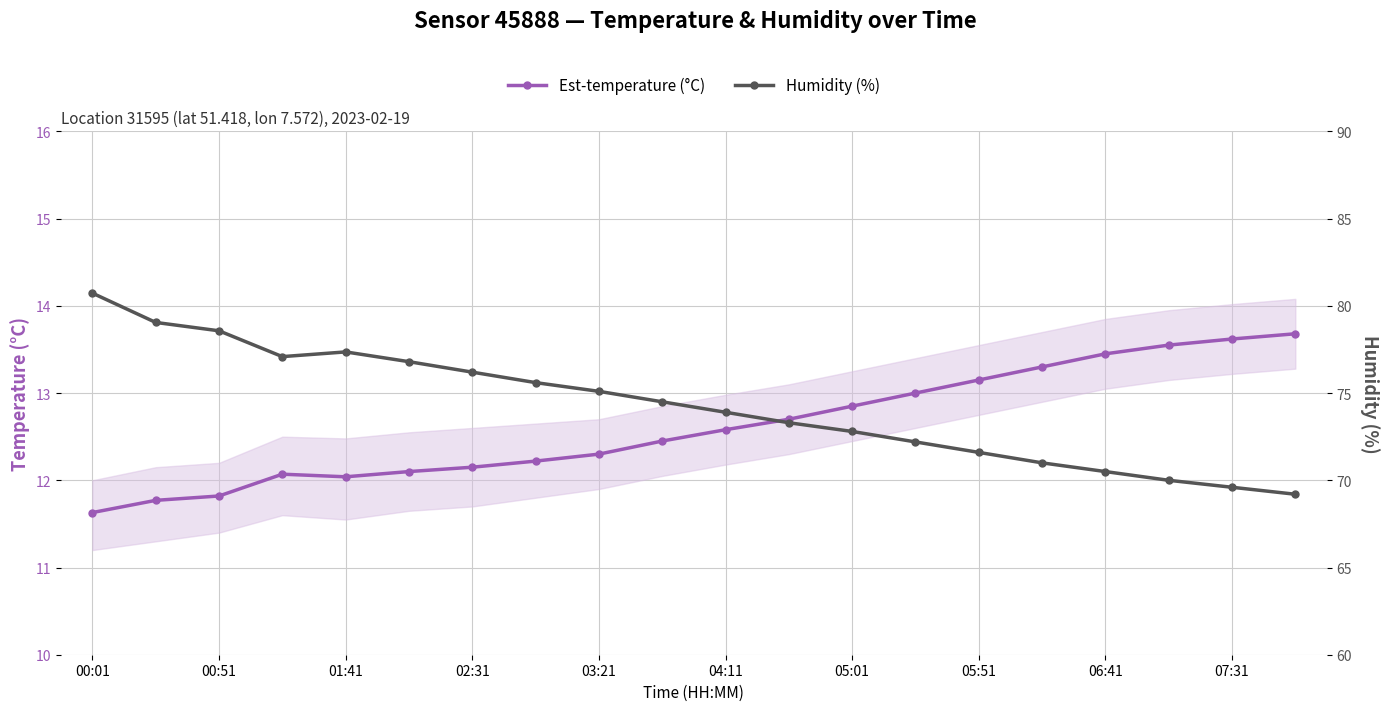

What are all the series names shown in the legend?

temperature, humidity